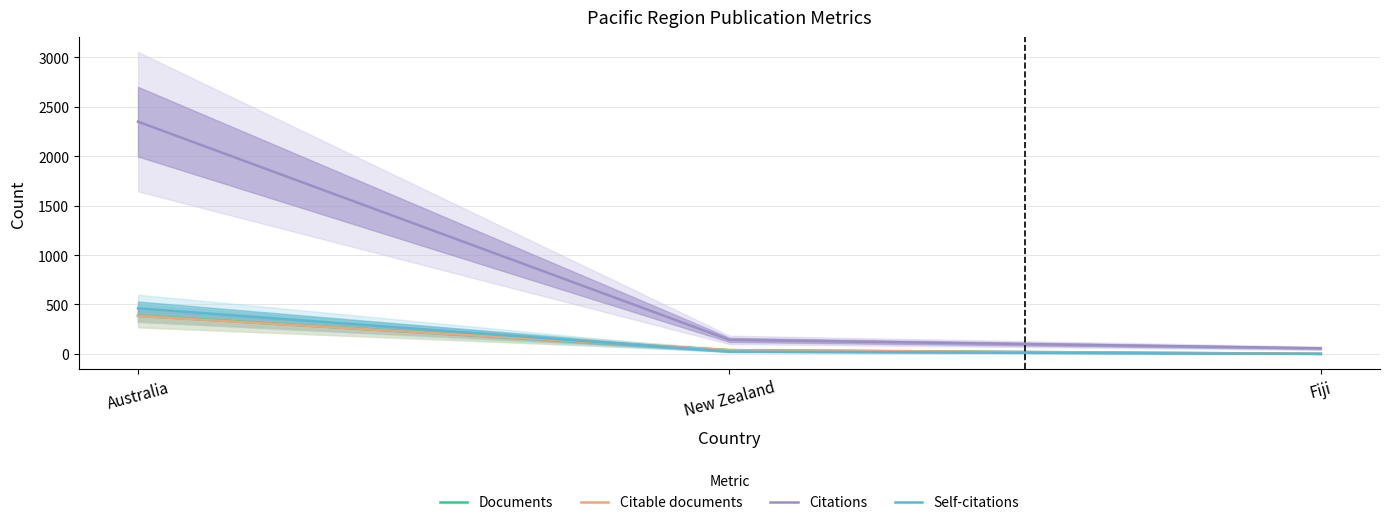

What is the average value of the Citable documents series?

141